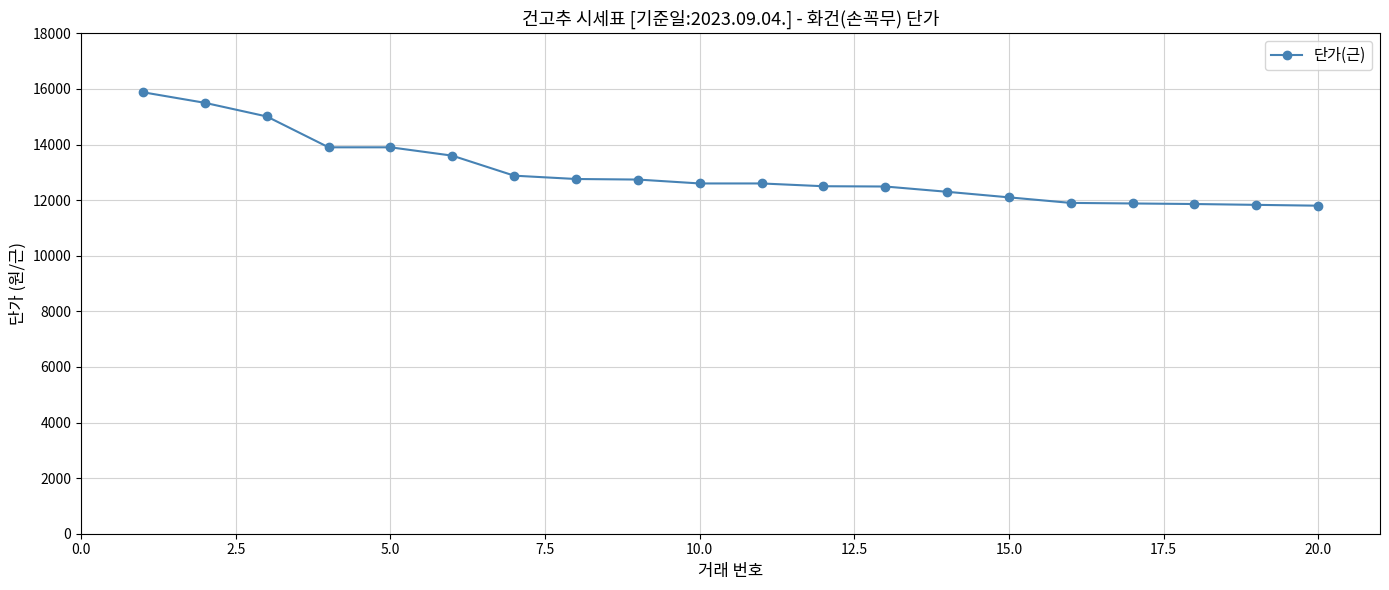

What is the value of the 11th point from the left?

12600